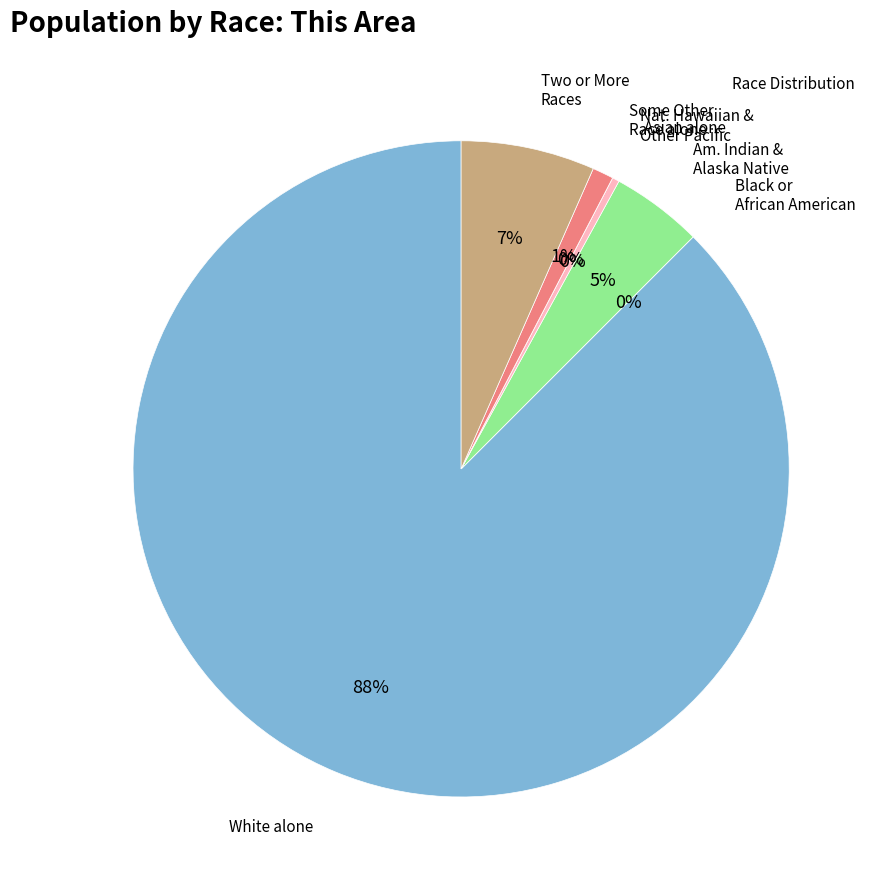

How many segments does this pie chart have?

7